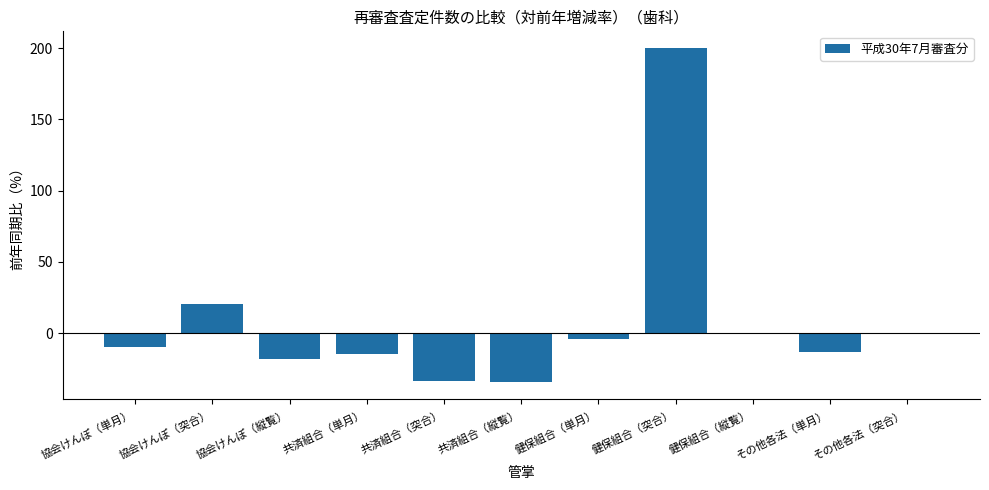

Count the number of categories in the chart.

11